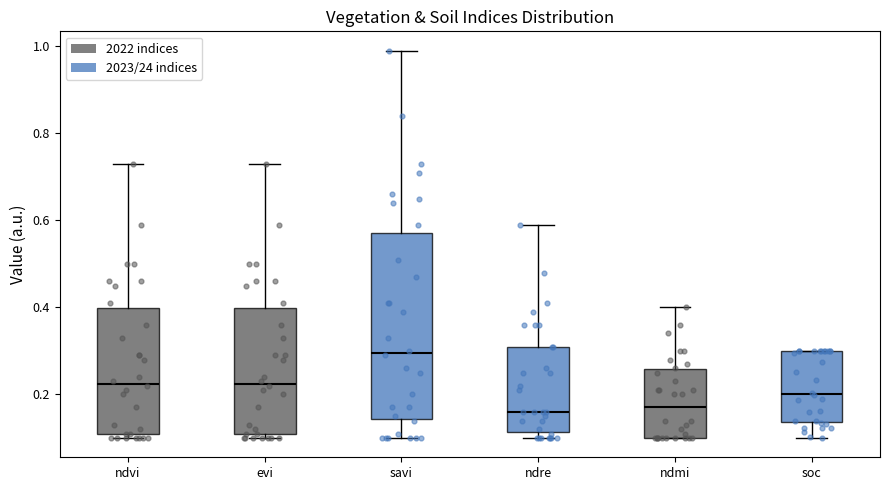

Which box is the tallest, from its lower edge to its upper edge?

savi